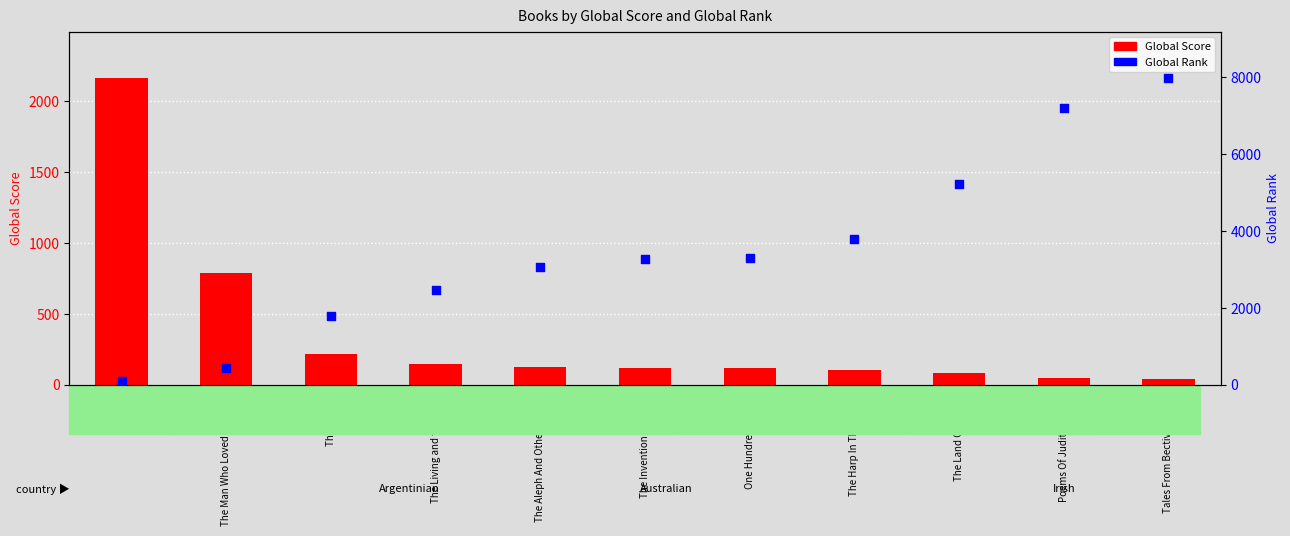

At which category is the sum across all series the highest?

Tales From Bective Bridge